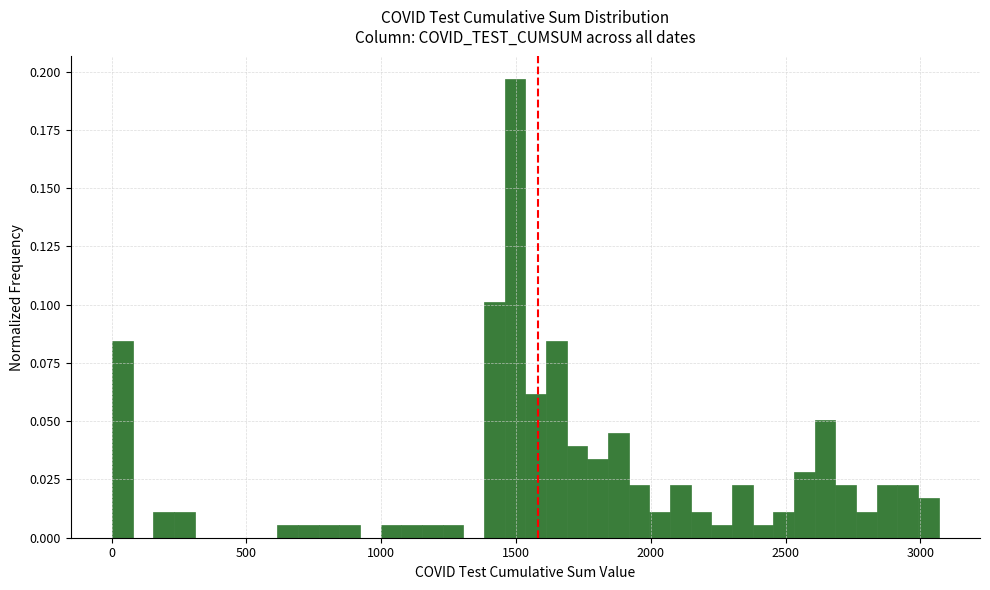

Read against the x-axis, roughly where is the centre of the tallest bar?

1500